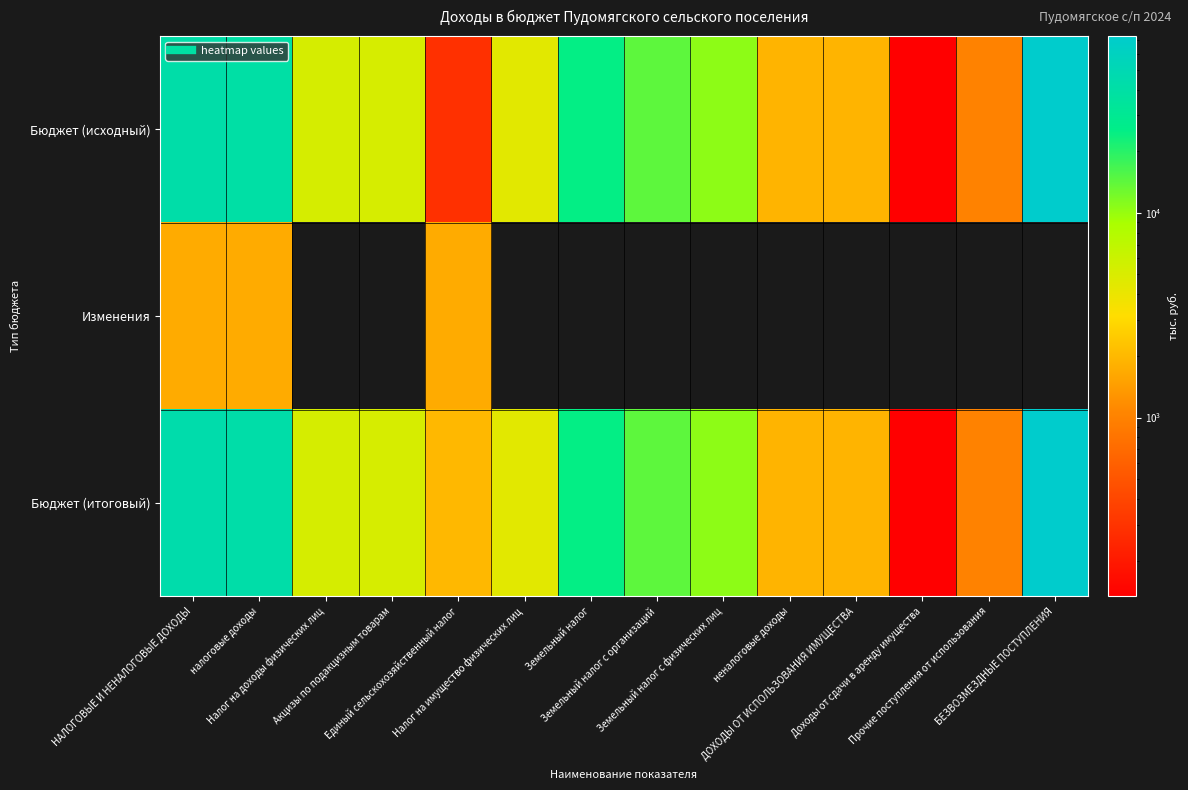

At Акцизы по подакцизным товарам, list the series in order from smallest to largest.

Изменения, Бюджет (исходный), Бюджет (итоговый)